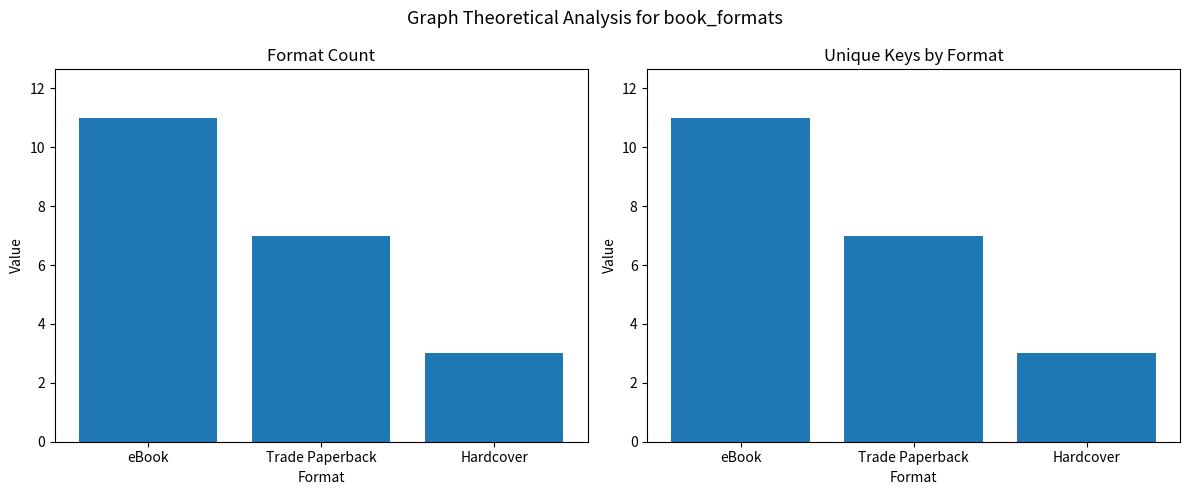

What is the label of the 3rd bar from the right?

eBook